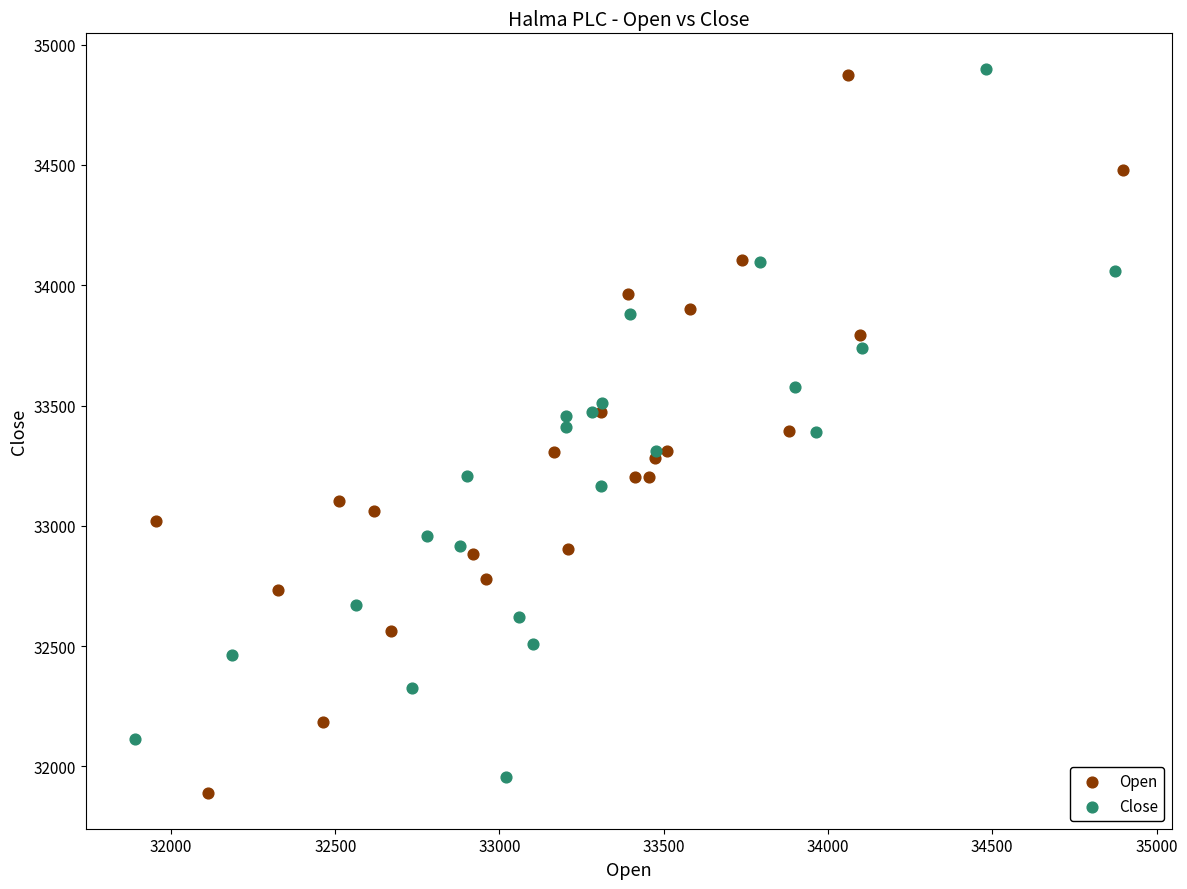

What are all the series names shown in the legend?

Open, Close